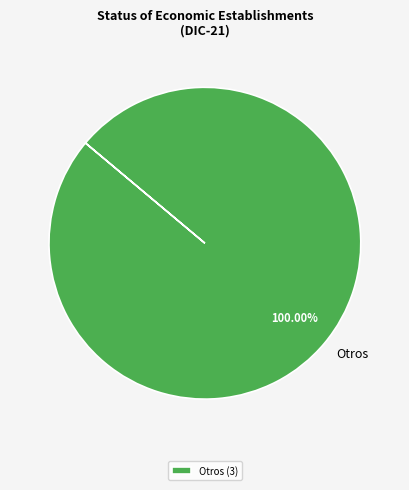

Does any single category account for the majority?

Yes